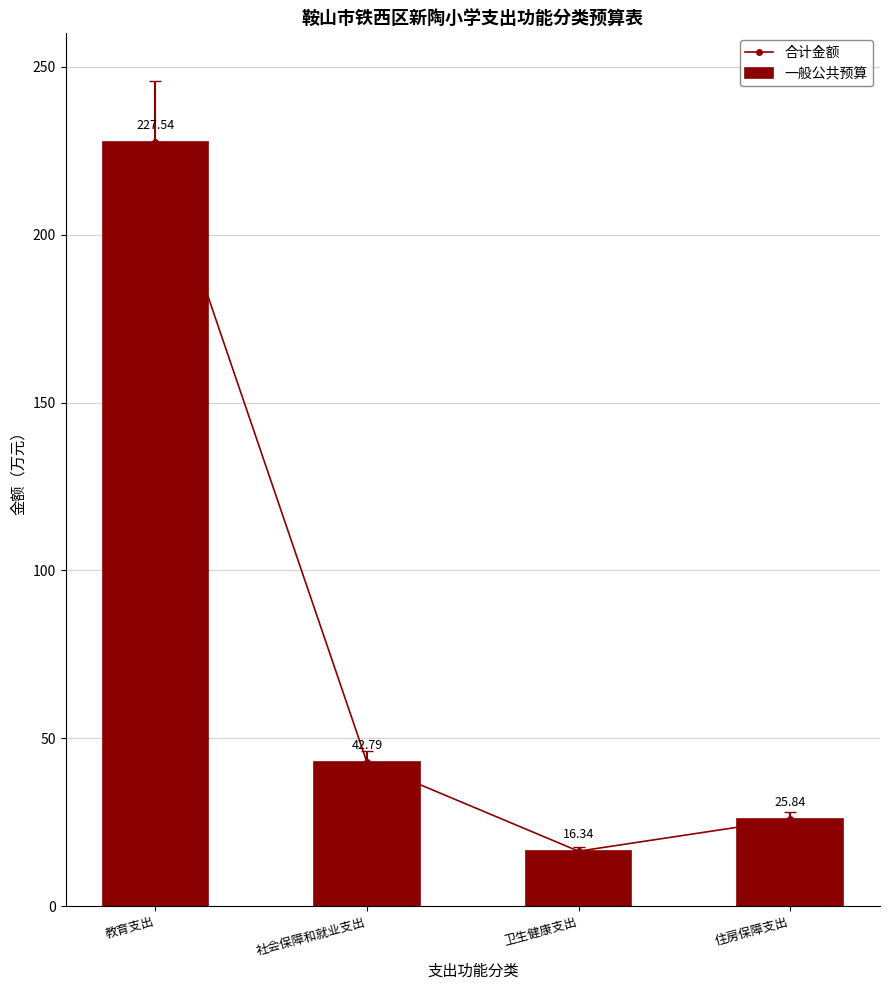

List the labels in order of 合计金额 value, largest first.

教育支出, 社会保障和就业支出, 住房保障支出, 卫生健康支出